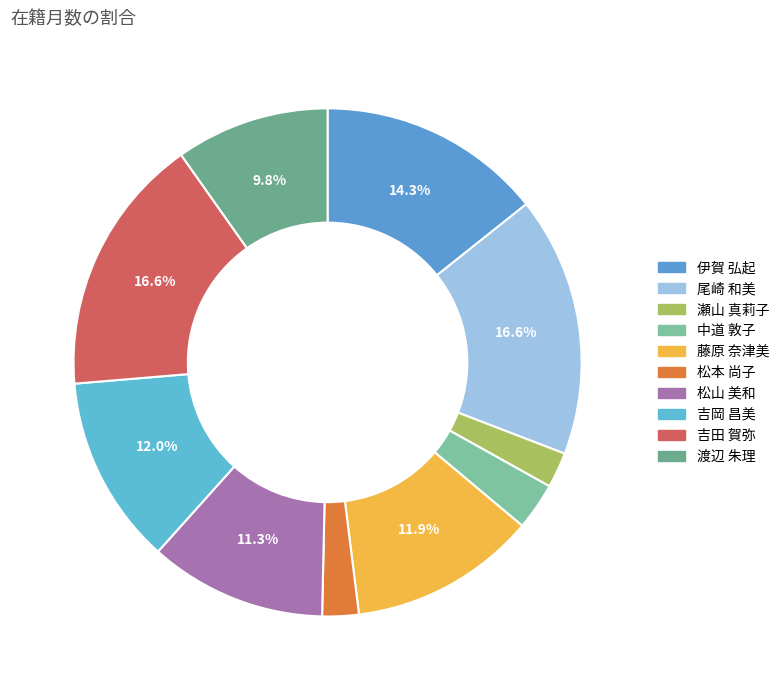

How many slices are in this pie chart?

10